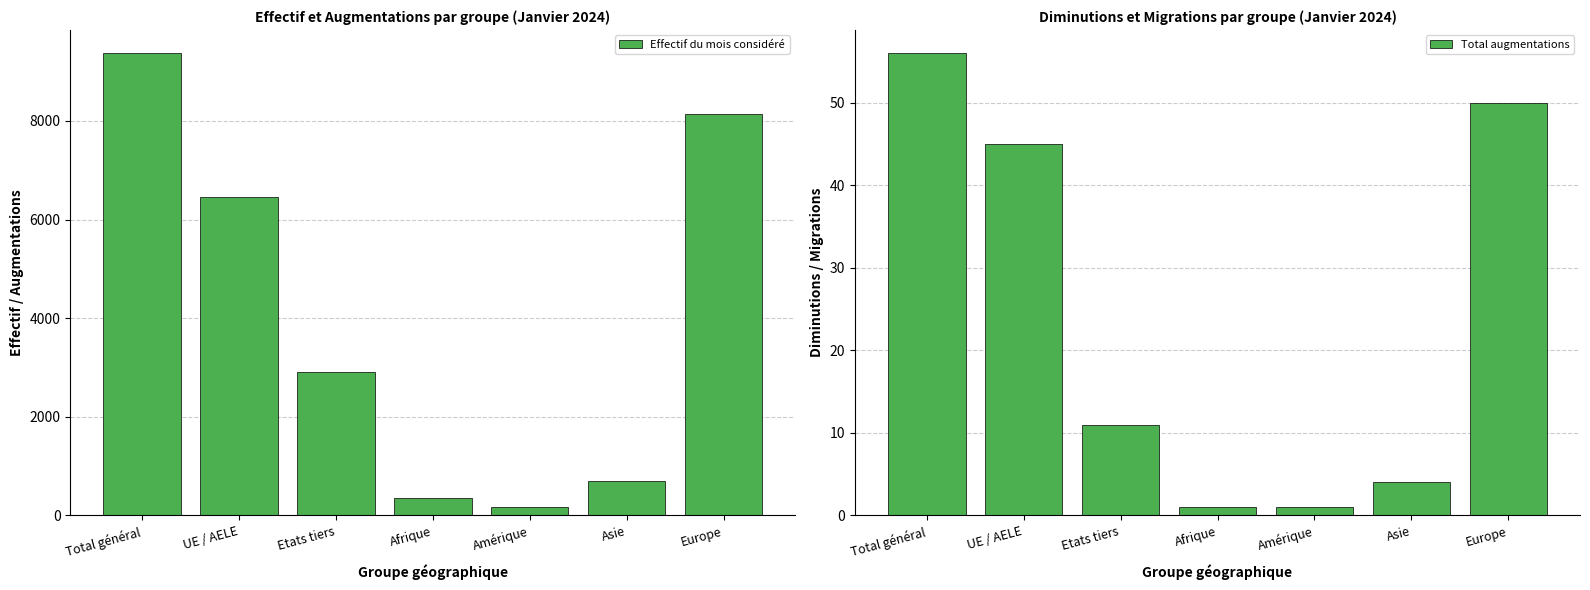

Rank the categories by Total augmentations value from lowest to highest.

Afrique, Amérique, Asie, Etats tiers, UE / AELE, Europe, Total général